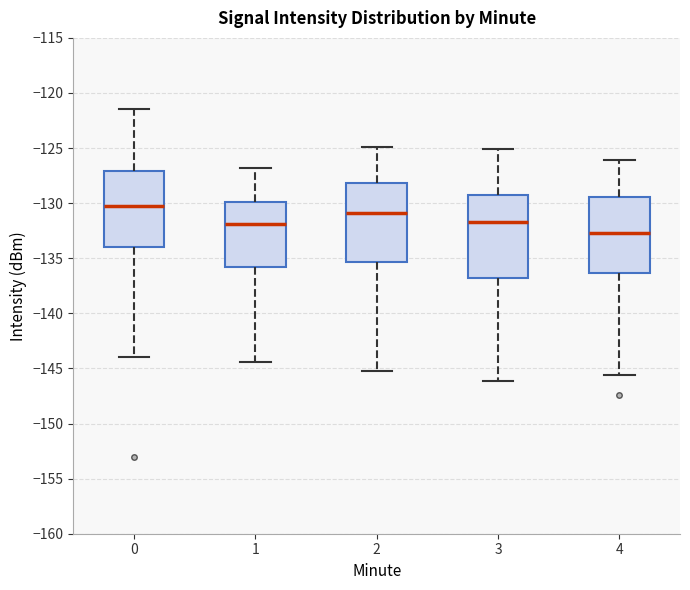

Where does the lower whisker of the box at x = 2 end on the y-axis? The values are not printed on the chart, so give them approximately, as read against the axis.

-145.0